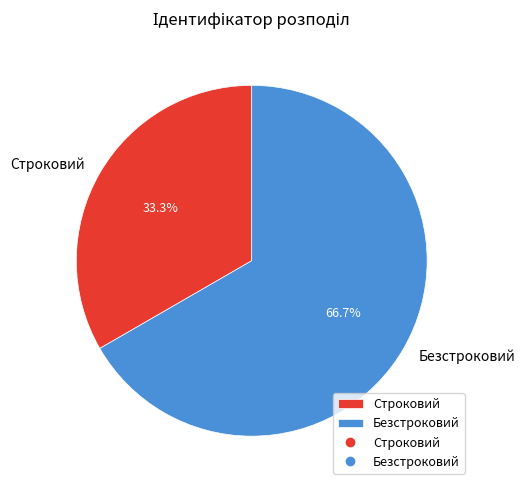

Which category has the smallest portion of the pie?

Строковий